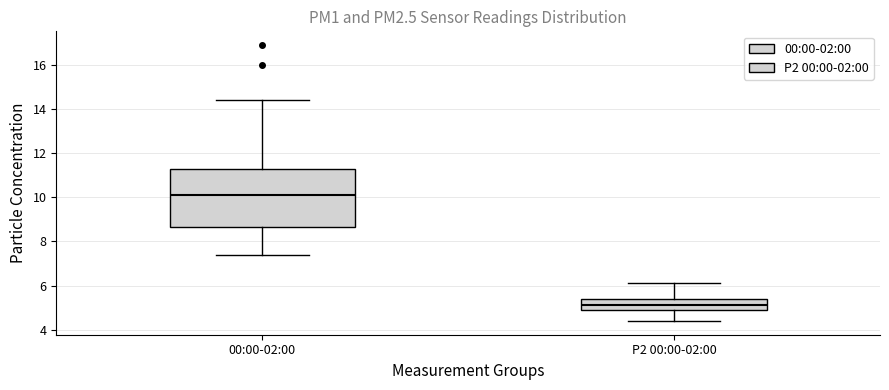

Reading left to right, transcribe this box plot: for each box, give where its median line is, the range the box spans, and where its two whiskers end, as read against the y-axis. The values are not printed on the chart, so give them approximately, as read against the axis.

00:00-02:00: median 10.2, box 8.6 to 11.2, whiskers 7.4 to 14.4
P2 00:00-02:00: median 5.2, box 4.8 to 5.4, whiskers 4.4 to 6.2